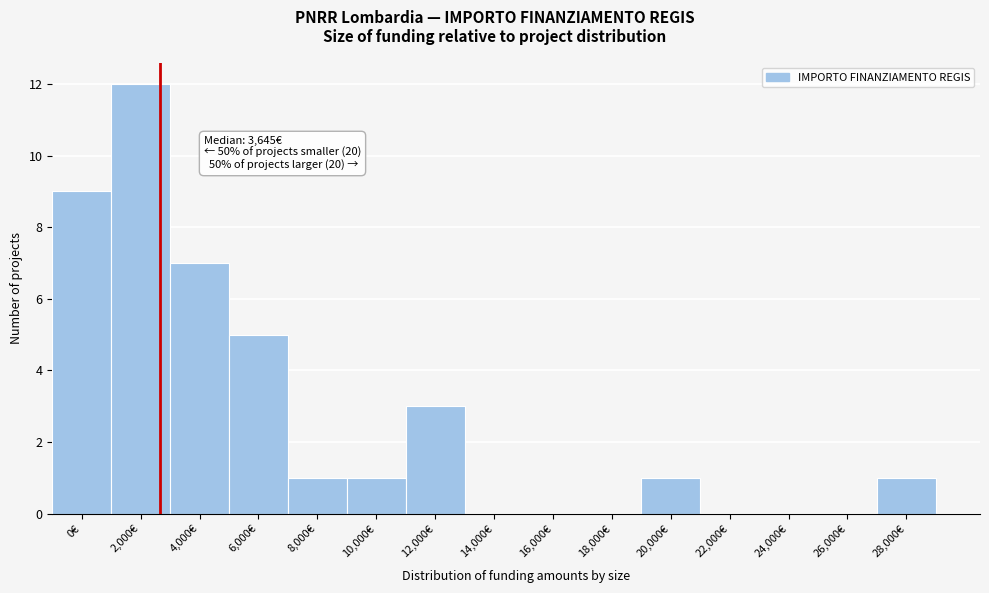

Reading left to right, what are all the values shown in this chart?

0€=9	2,000€=12	4,000€=7	6,000€=5	8,000€=1	10,000€=1	12,000€=3	14,000€=0	16,000€=0	18,000€=0	20,000€=1	22,000€=0	24,000€=0	26,000€=0	28,000€=1